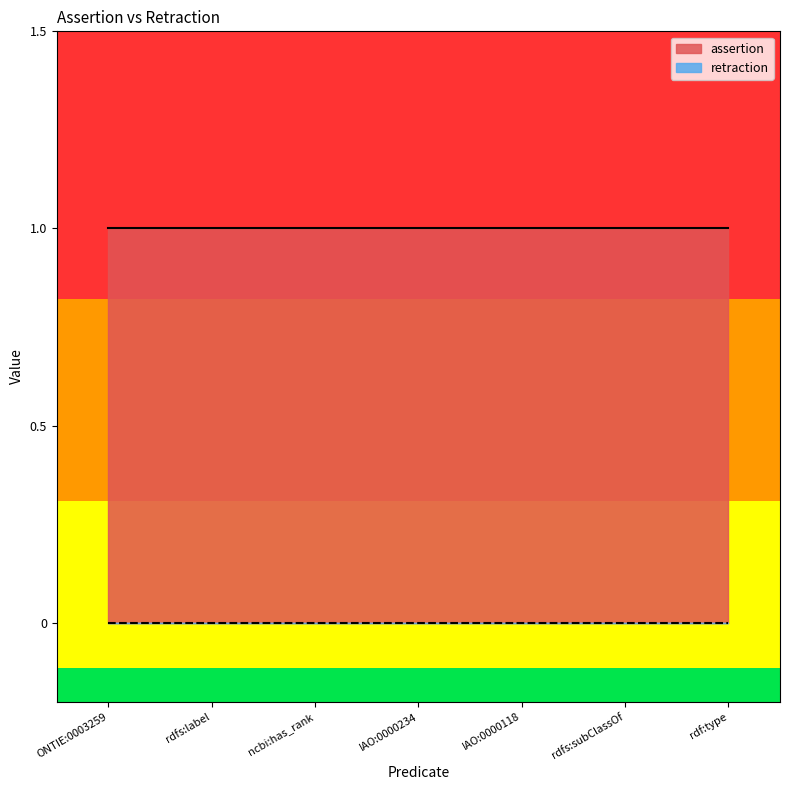

How many data points does each series have?

7